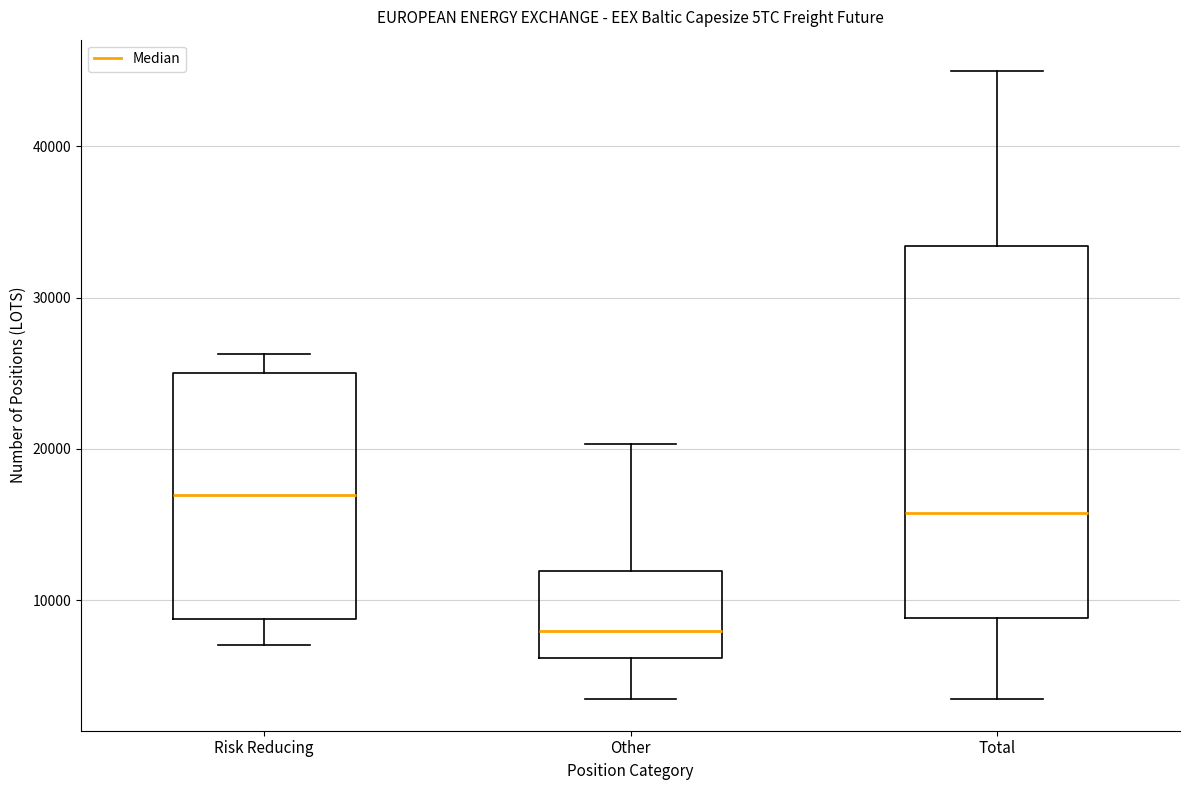

Which box has the lowest median line?

Other